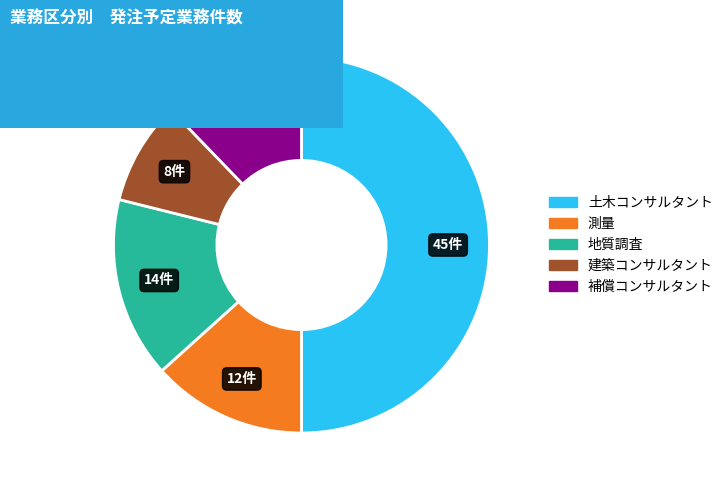

Which category has the smallest portion of the pie?

建築コンサルタント